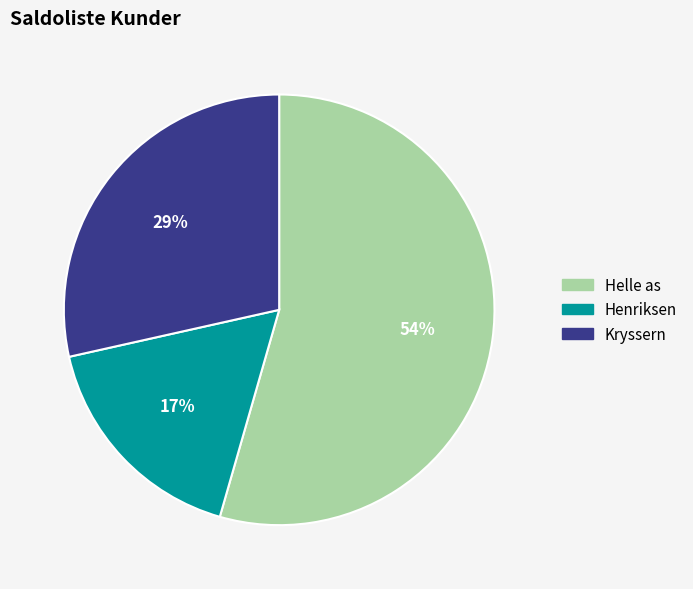

Between Kryssern and Helle as, which is larger?

Helle as